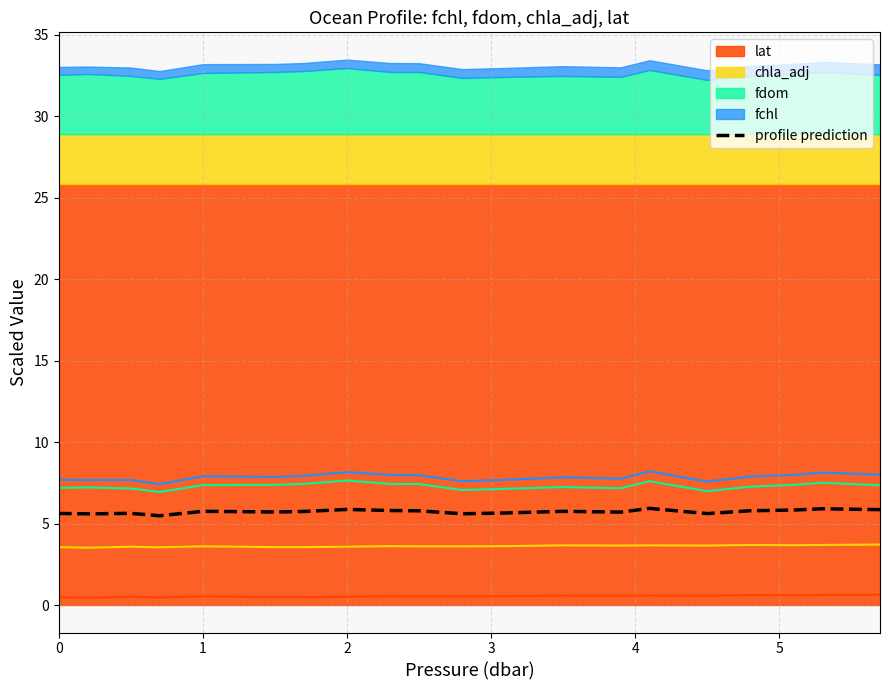

What is the minimum value for profile prediction?

5.5